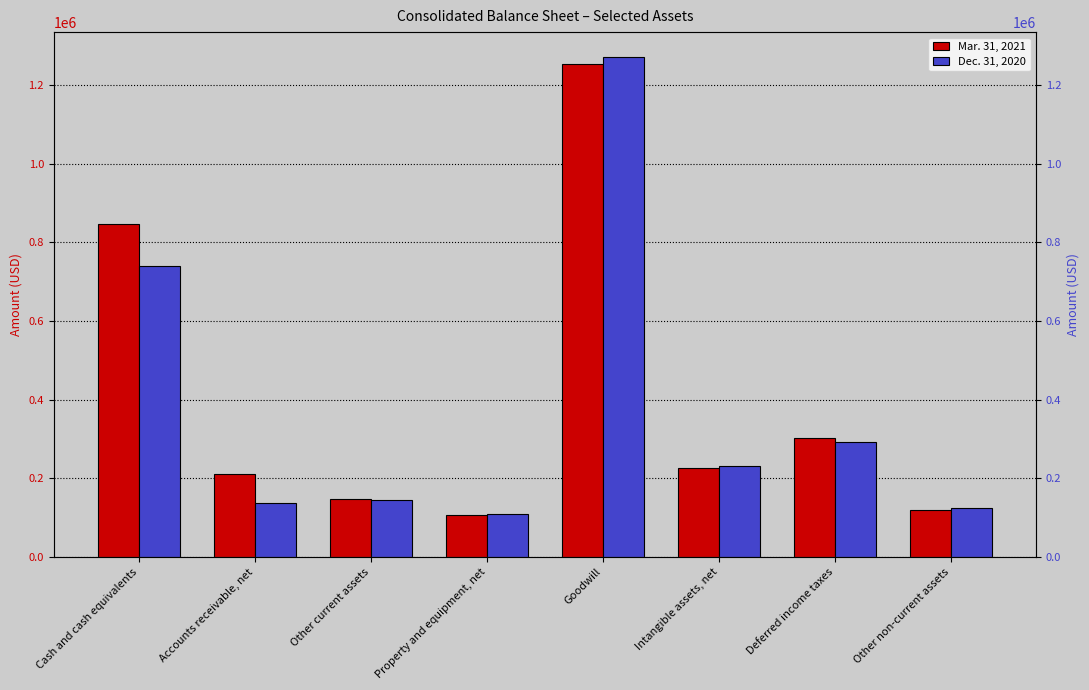

At which label does Dec. 31, 2020 reach its peak?

Goodwill